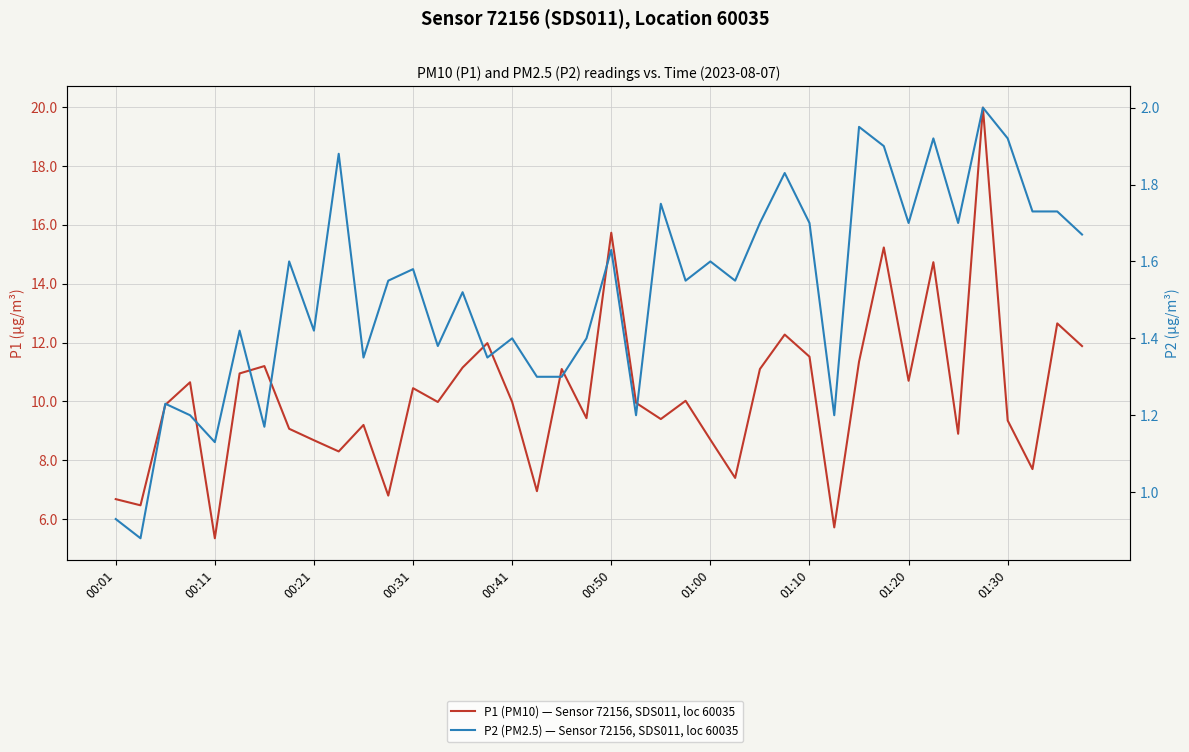

The P1 (PM10) — Sensor 72156, SDS011, loc 60035 series shows 3.0 at 00:11. True or false?

False